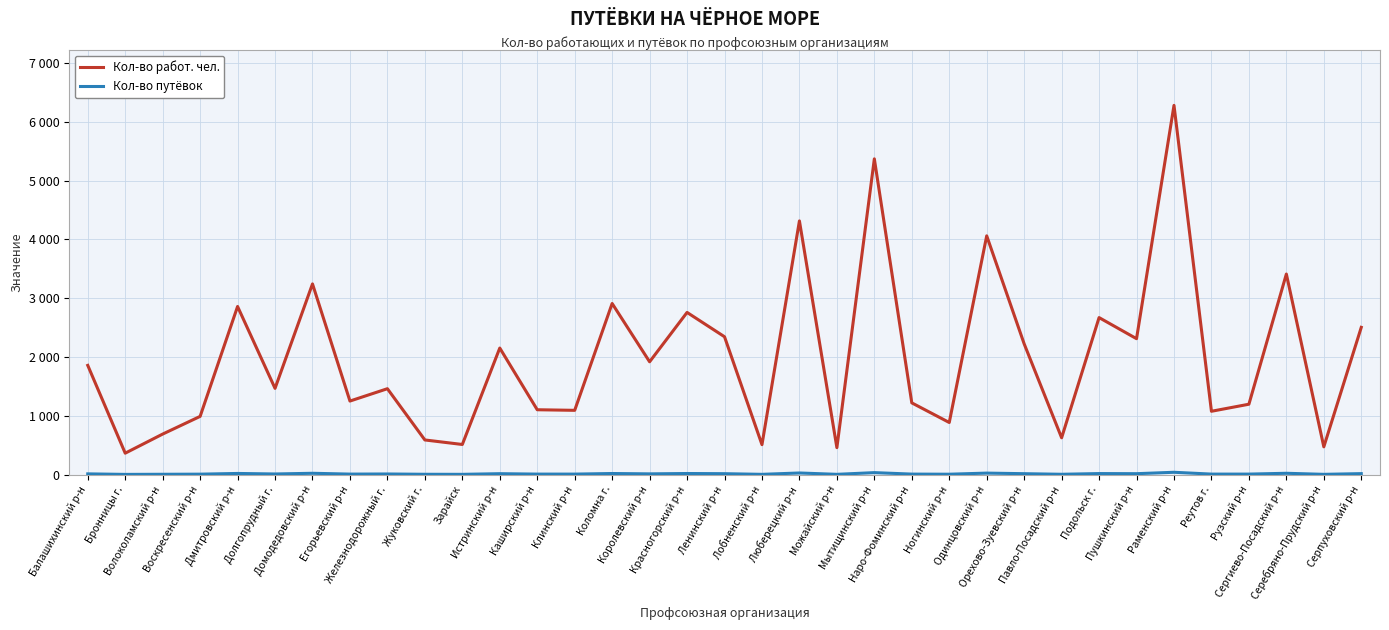

Is this an area chart (filled region under the line)?

No